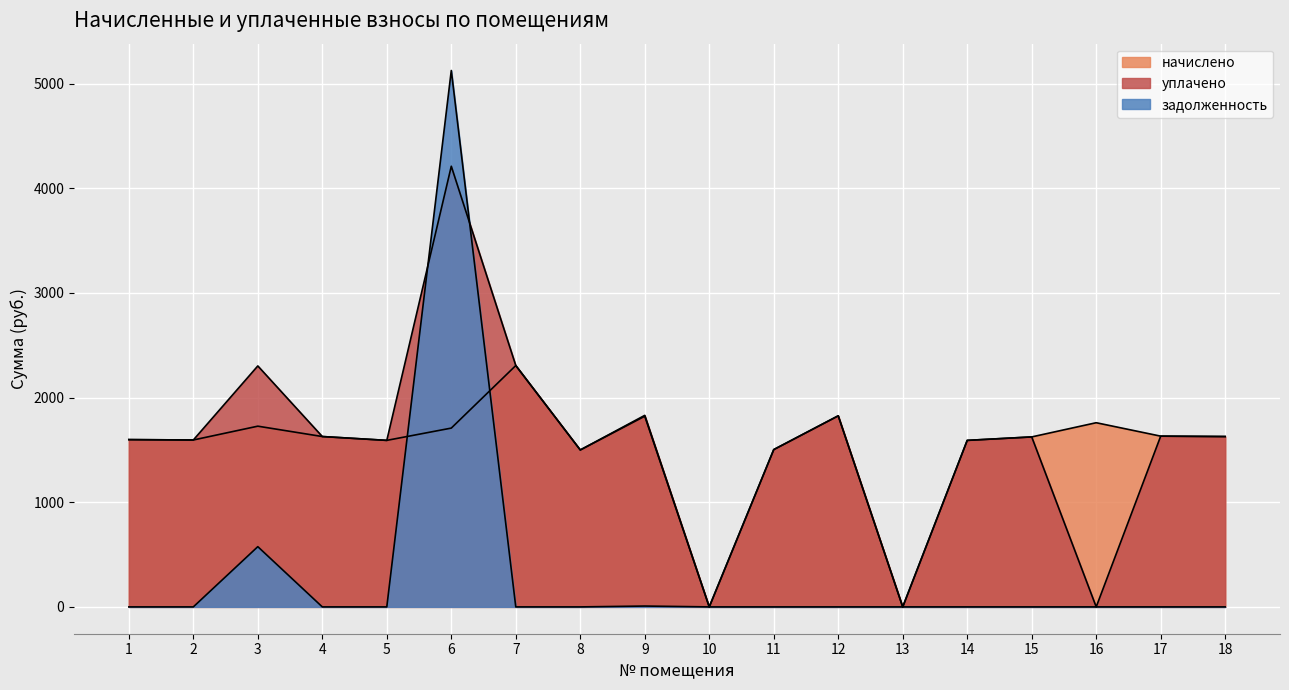

List the labels in order of задолженность value, smallest first.

1, 2, 4, 5, 7, 8, 10, 11, 12, 13, 14, 15, 16, 17, 18, 9, 3, 6